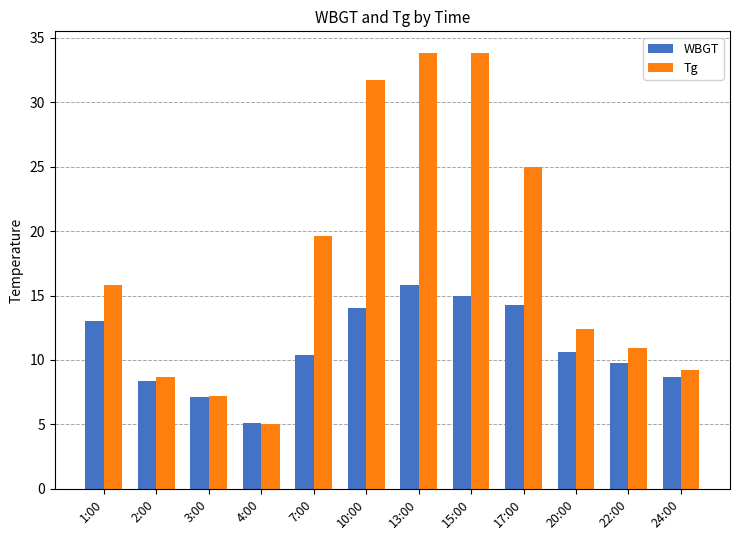

What is the difference between the highest and lowest values at 20:00?

1.8